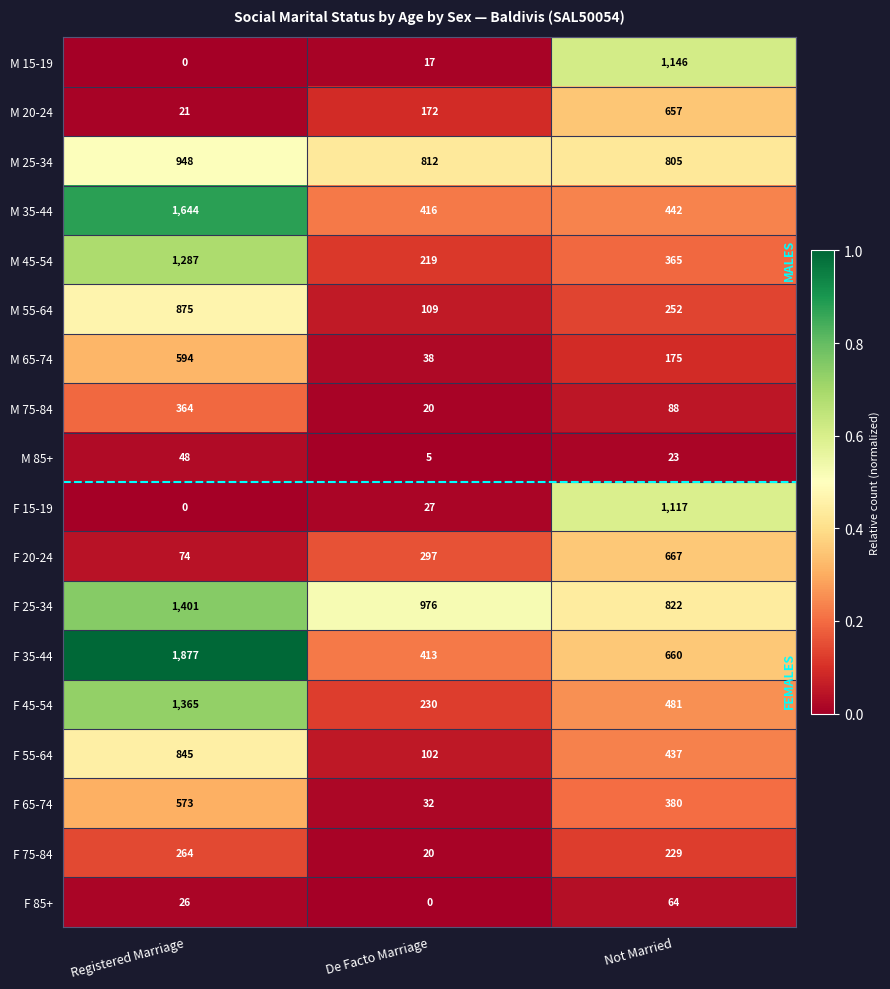

At how many categories does at least one series exceed 0?

3